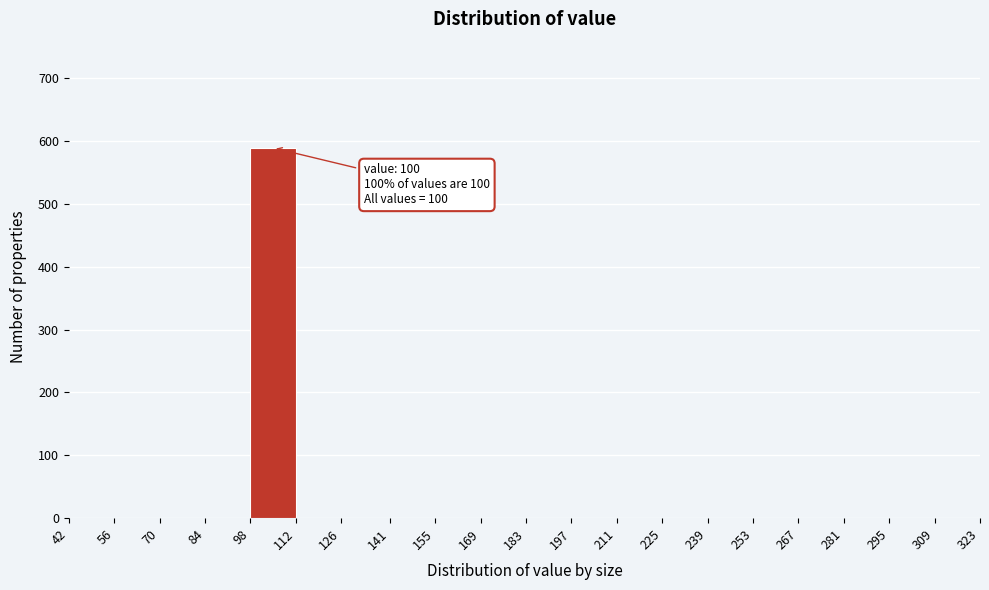

Over which range of the x-axis is the bar tallest?

98 to 112